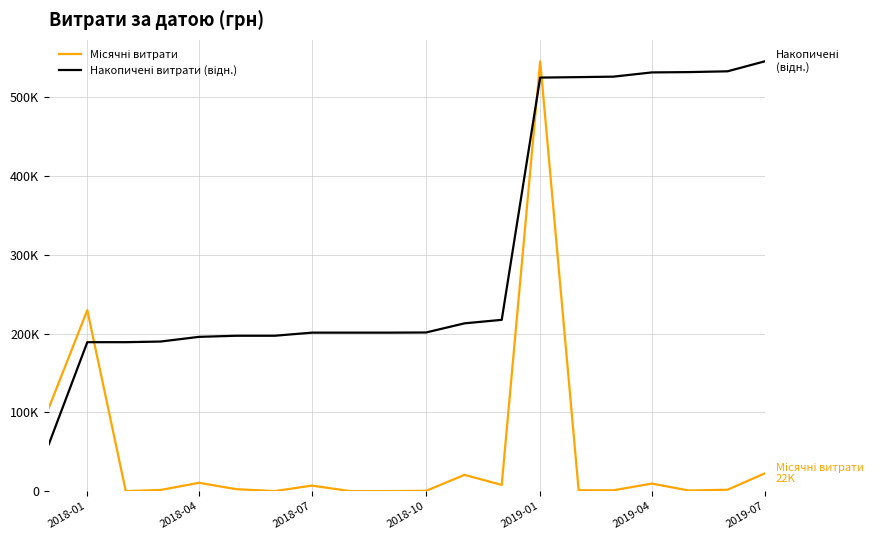

List the series in order of their peak value, highest first.

Місячні витрати, Накопичені витрати (відн.)